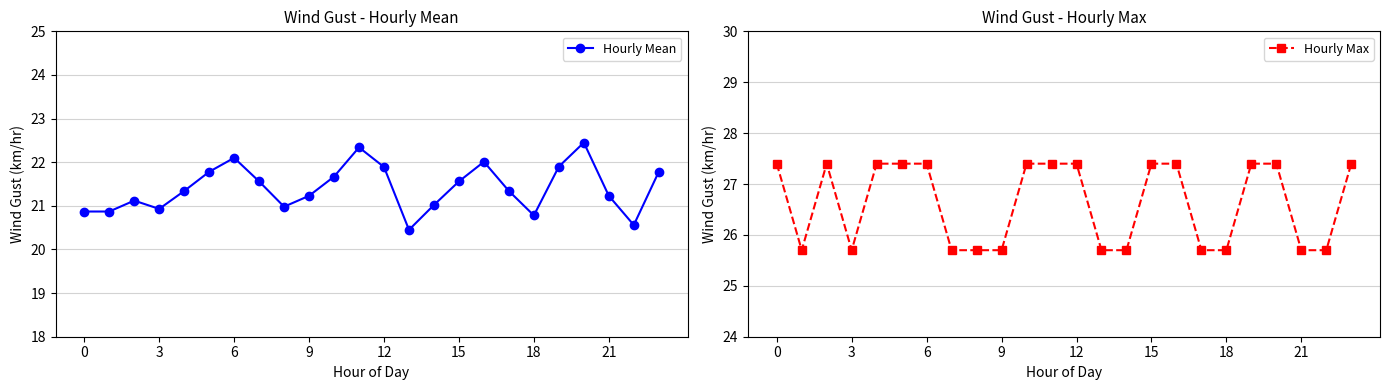

What is the maximum value shown in the chart?

27.4